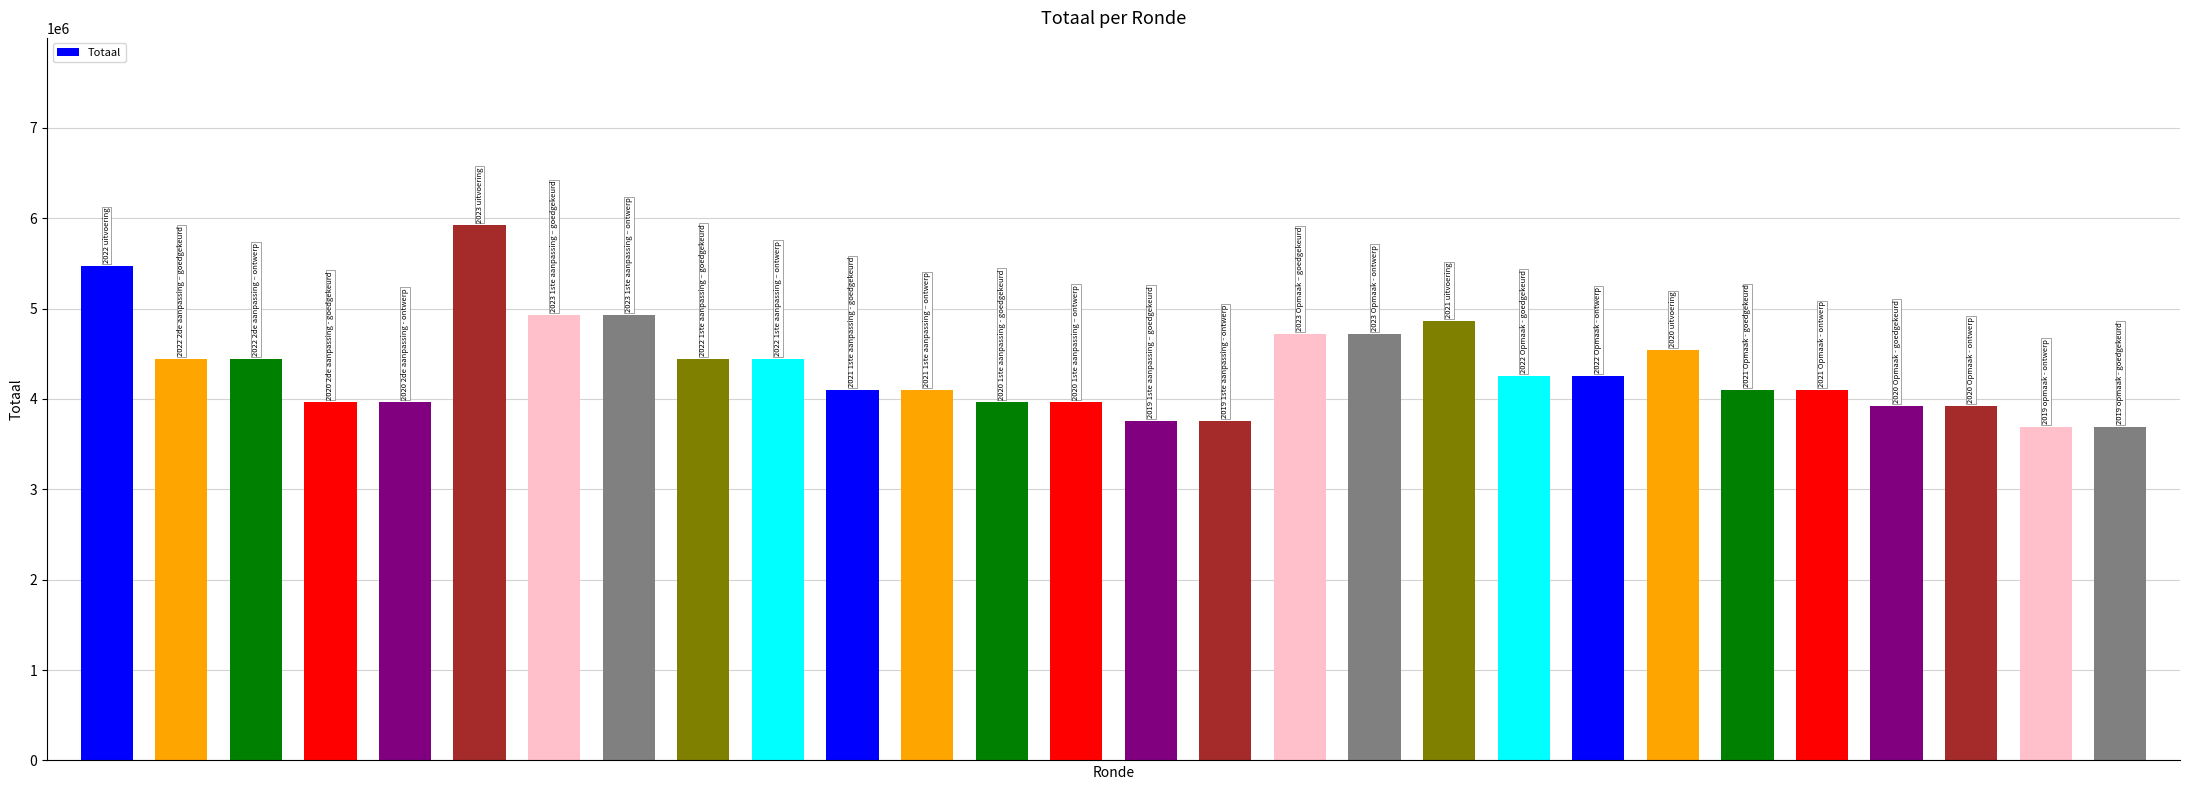

What is the minimum value shown in the chart?

3691385